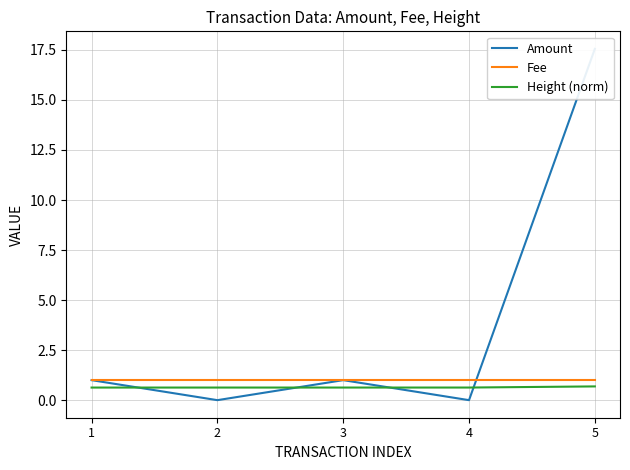

How many interior local valleys does the Amount series have?

2